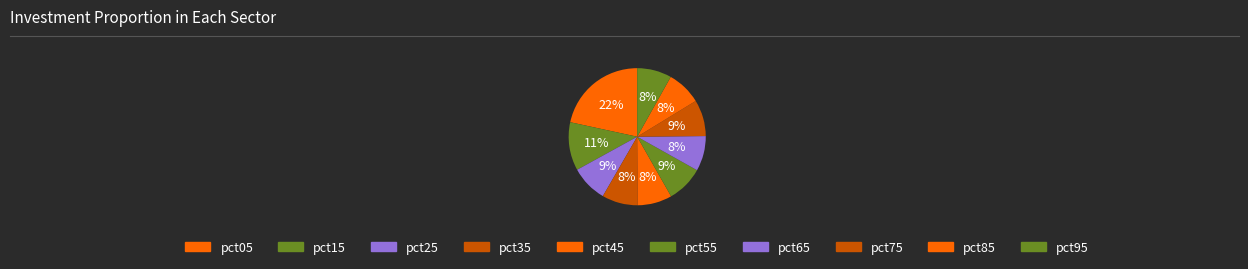

Between pct15 and pct65, which is larger?

pct15